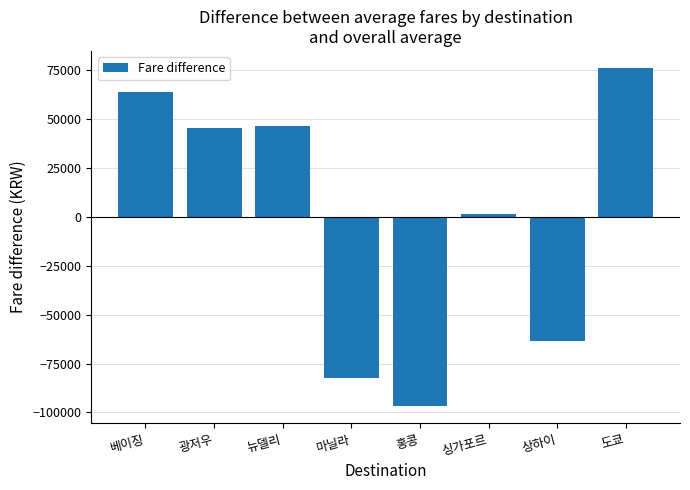

What is the value of the 5th bar from the left?

-96850.0